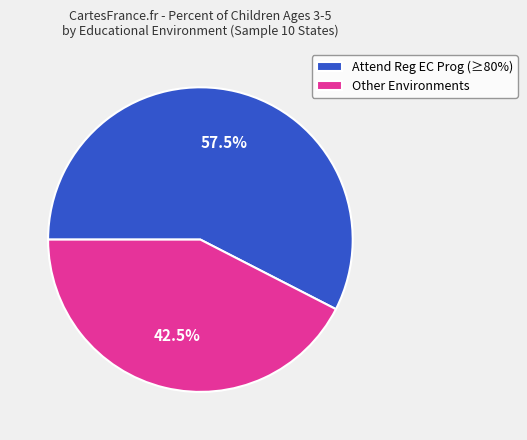

What is the ratio of the value at Other Environments to the value at Attend Reg EC Prog (≥80%)?

0.7